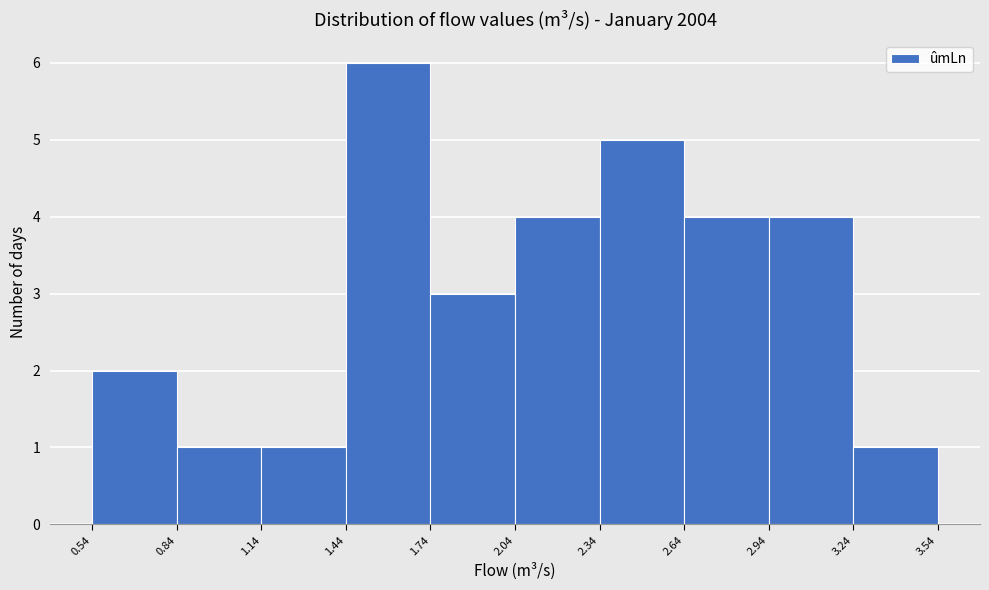

Reading left to right, list every bar in this chart as the range it spans on the x-axis followed by its height. The values are not printed on the chart, so give them approximately, as read against the axis.

0.54 to 0.84: 2
0.84 to 1.14: 1
1.14 to 1.44: 1
1.44 to 1.74: 6
1.74 to 2.04: 3
2.04 to 2.34: 4
2.34 to 2.64: 5
2.64 to 2.94: 4
2.94 to 3.24: 4
3.24 to 3.54: 1